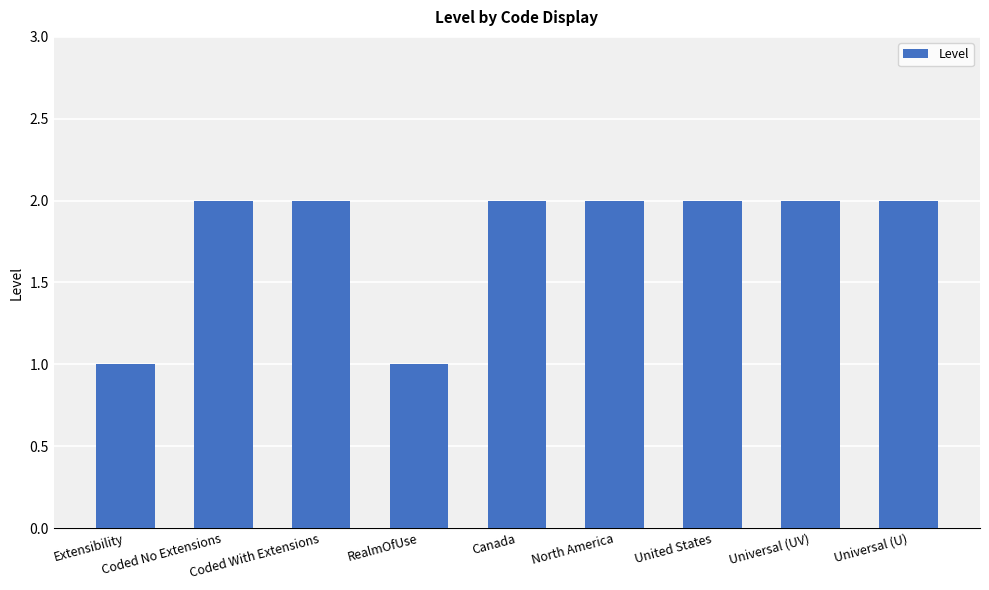

What is the sum of all values?

16